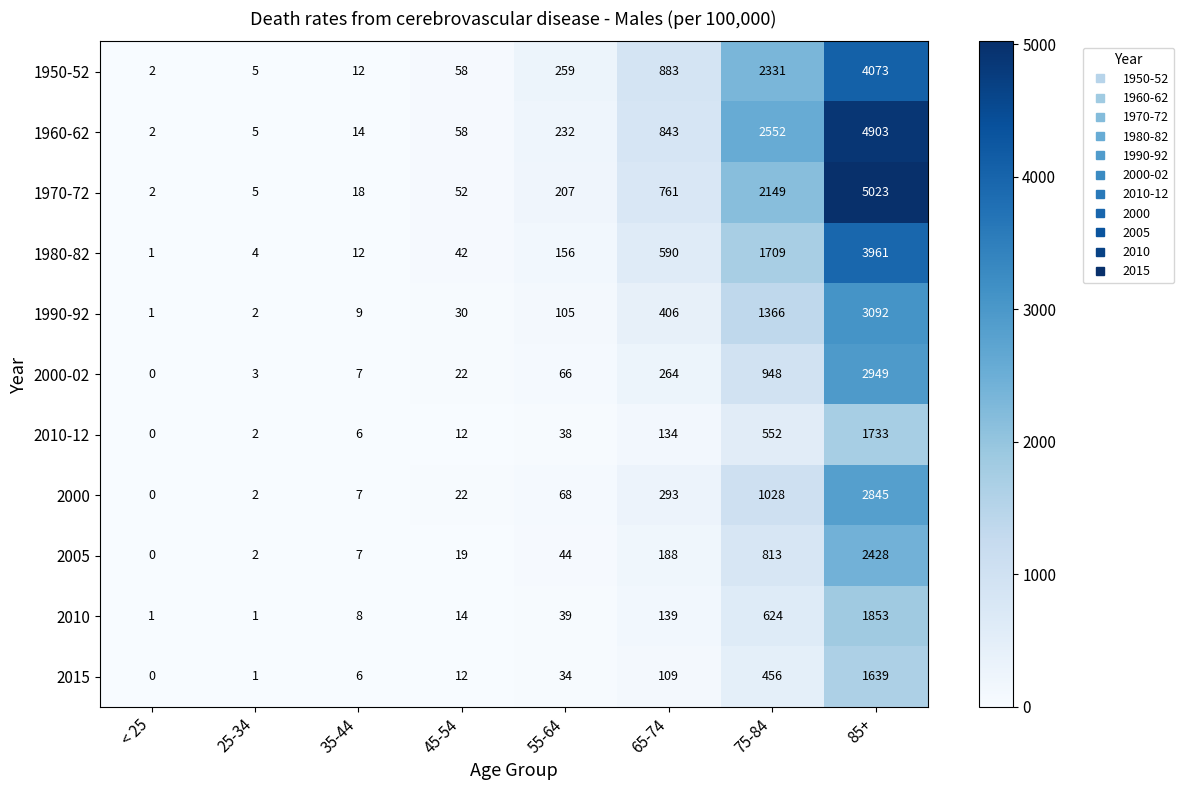

Which label corresponds to the smallest value in the chart?

< 25